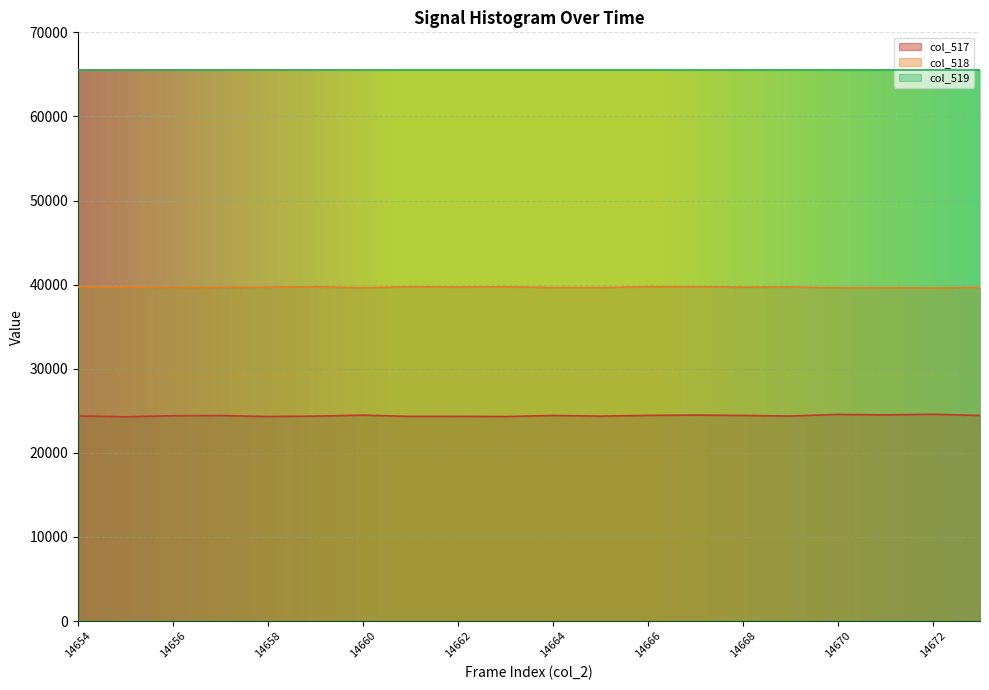

Is it true that col_518 equals 39729 at 14654?

True